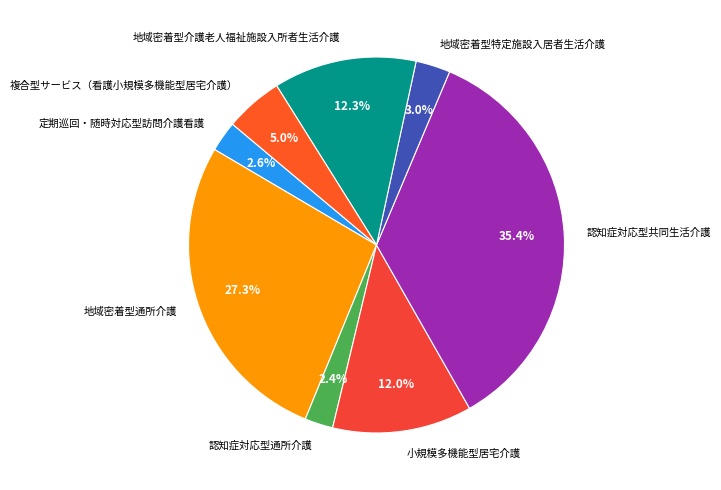

To the nearest percent, what is the average slice percentage?

12%